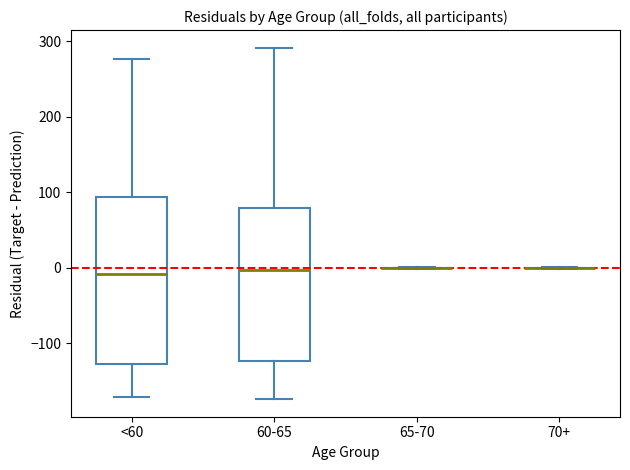

Comparing the boxes themselves (not the whiskers), which one is the tallest?

<60